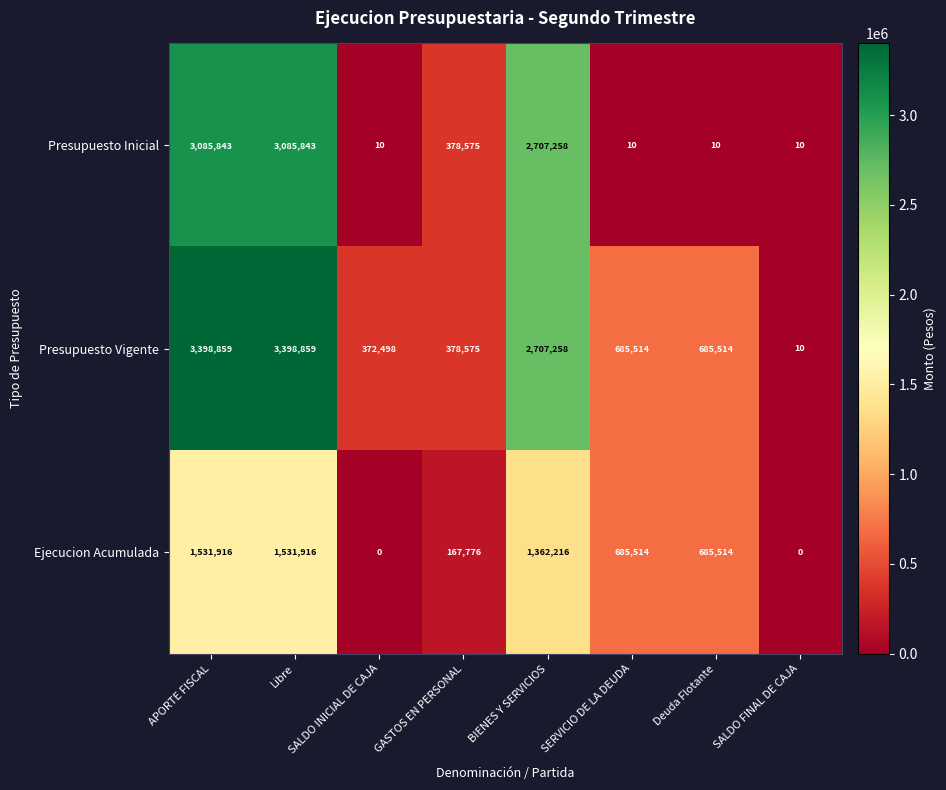

What is the maximum value for Presupuesto Vigente?

3398859